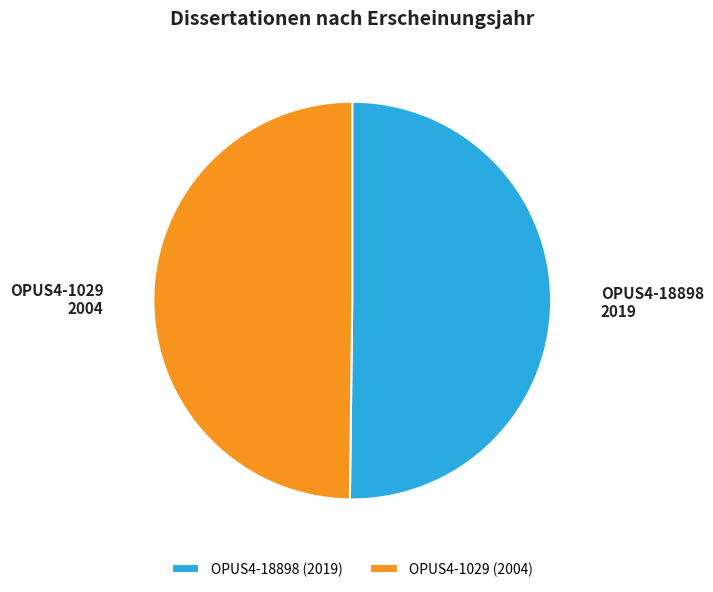

Approximately how many times larger is the value at OPUS4-18898 compared to OPUS4-1029?

1.0